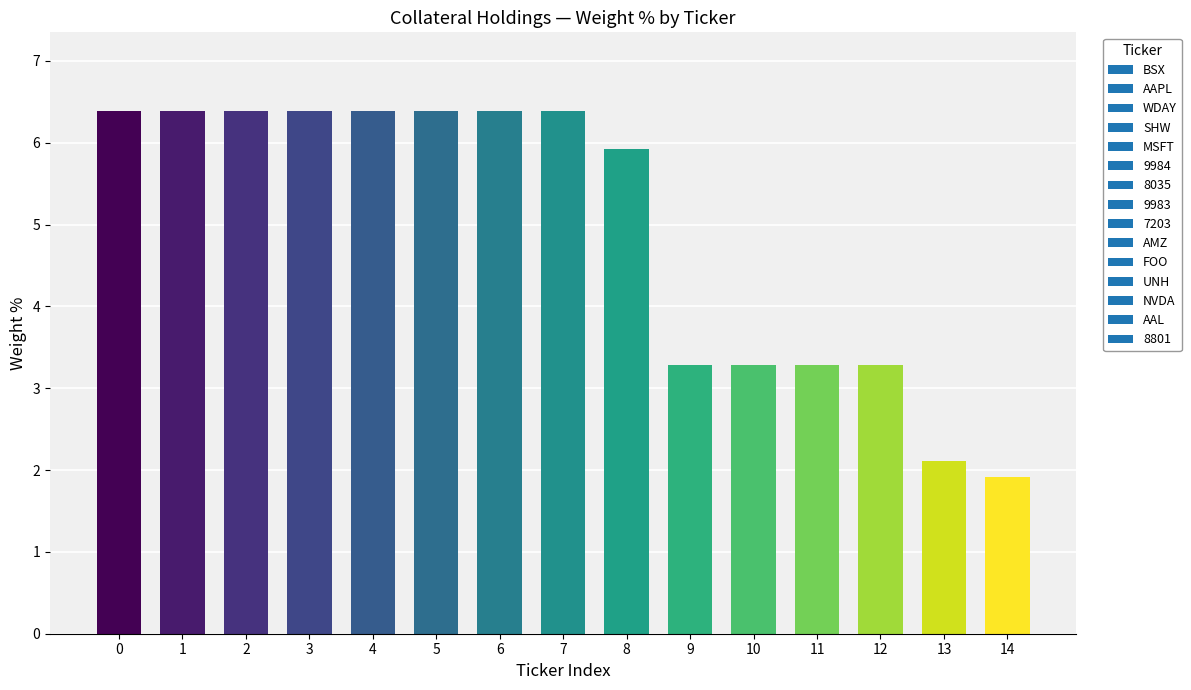

What is the sum of all values?

74.2